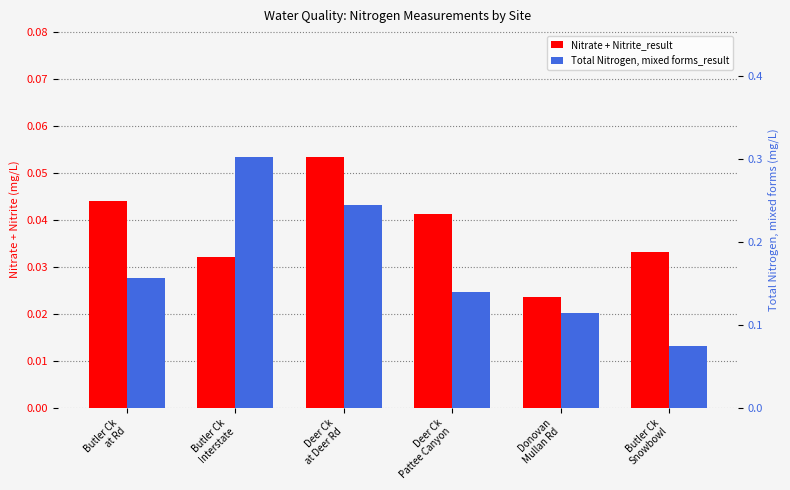

List the series in order of their peak value, lowest first.

Nitrate + Nitrite_result, Total Nitrogen, mixed forms_result